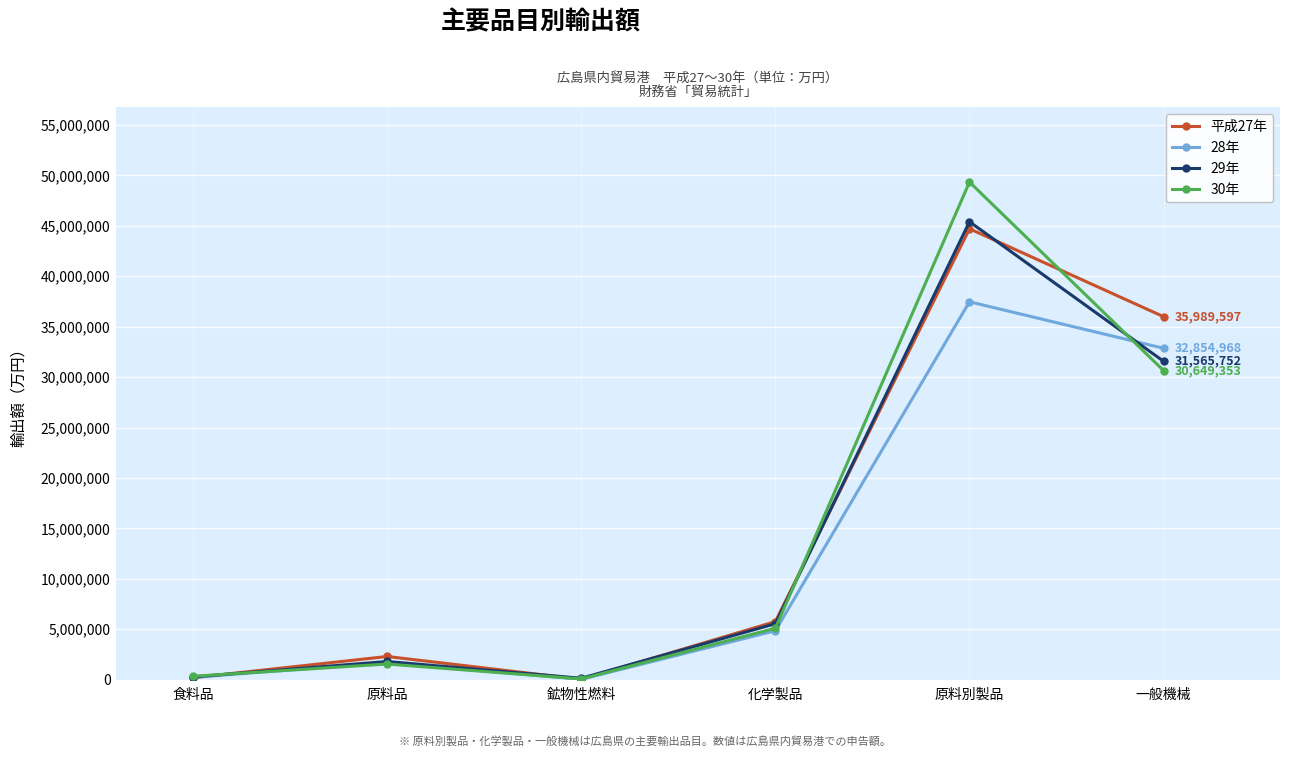

What are all the series names shown in the legend?

平成27年, 28年, 29年, 30年